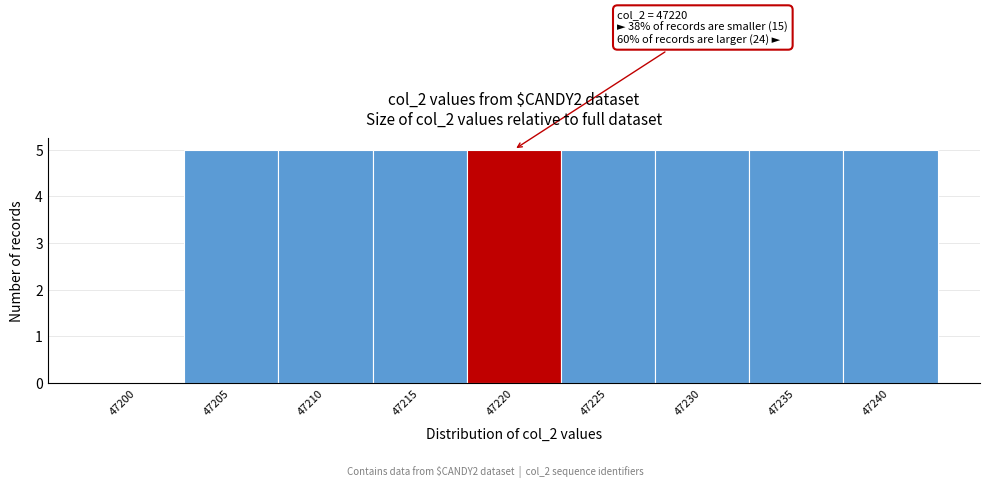

Reading right to left, transcribe all the data shown in this chart.

47240=5	47235=5	47230=5	47225=5	47220=5	47215=5	47210=5	47205=5	47200=0